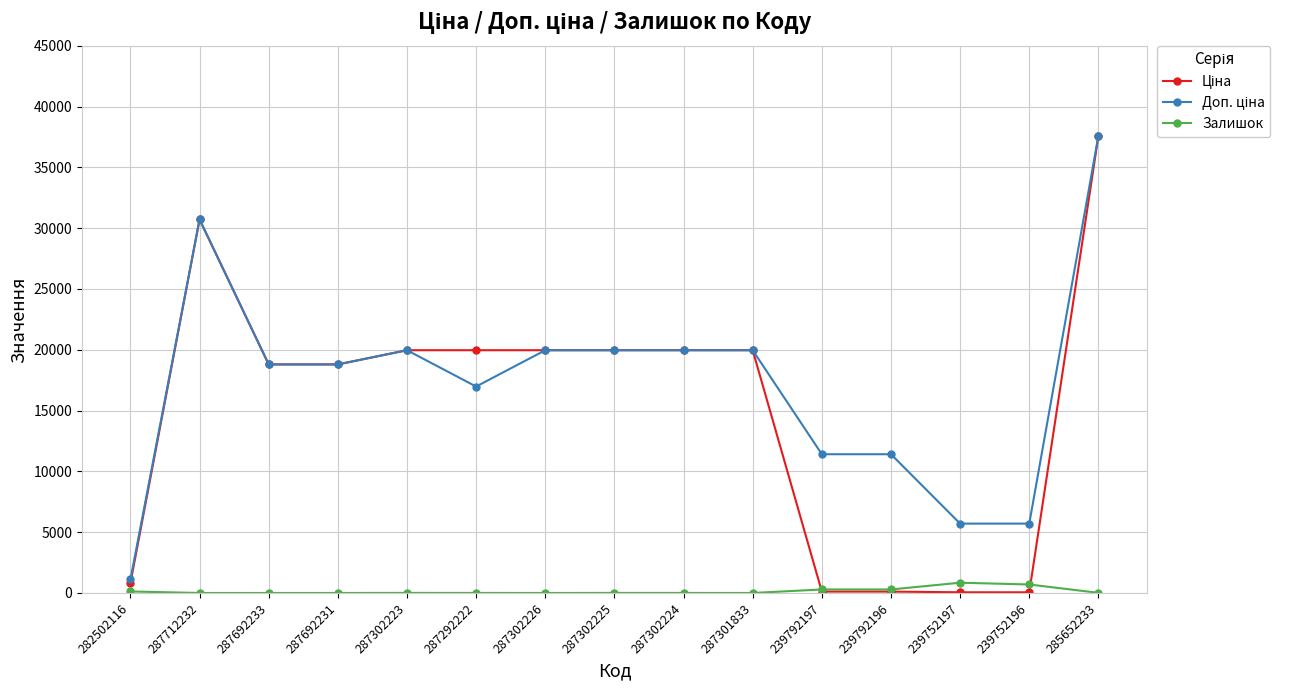

What is the spread (max minus min) of values at 287692231?

18796.8